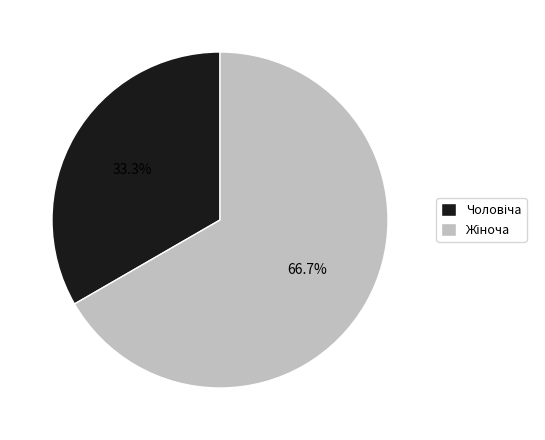

To the nearest percent, what is the difference between the largest and smallest slice percentages?

33%